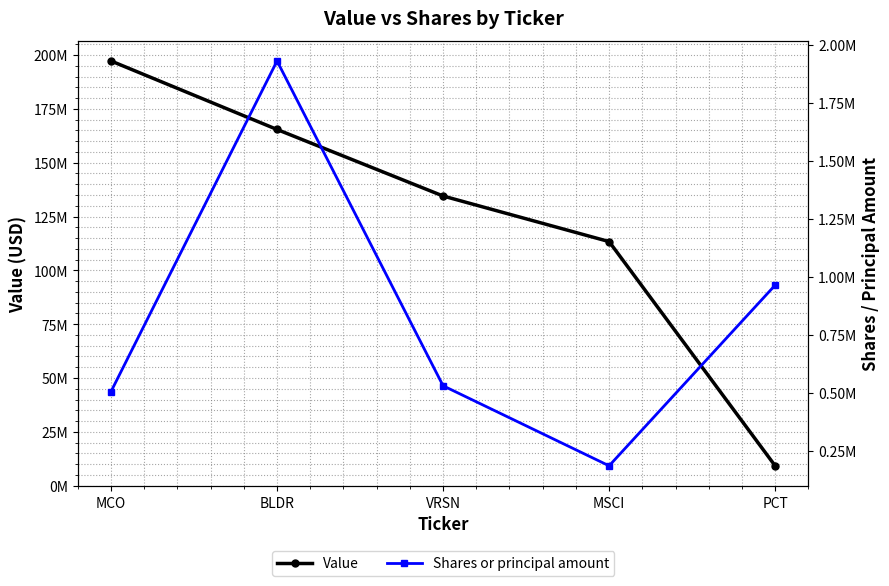

What is the difference between the second highest and minimum values in the Value series?

156198000